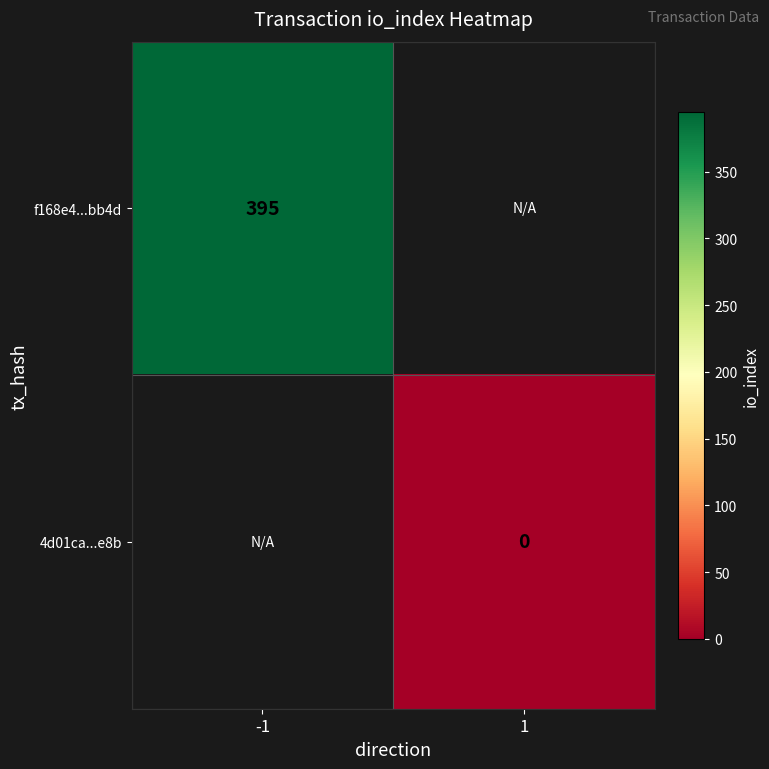

At which category does the chart reach its minimum across all series?

1